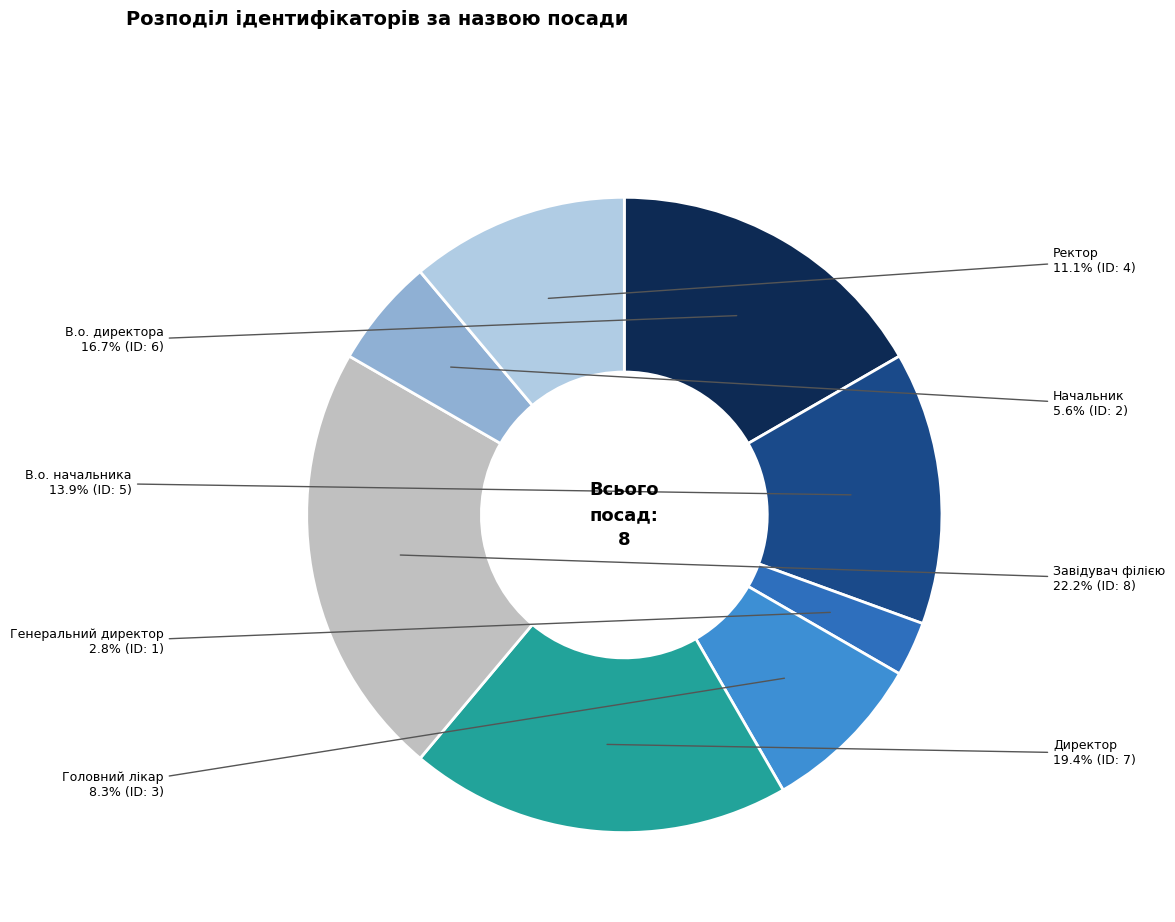

To the nearest percent, what is the average slice percentage?

12%